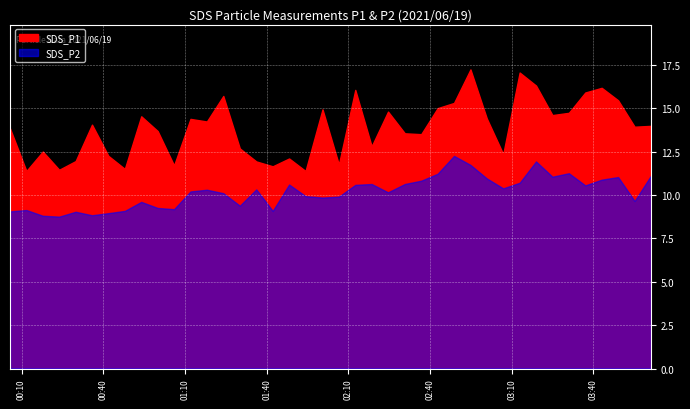

How many lines are shown in the chart?

2